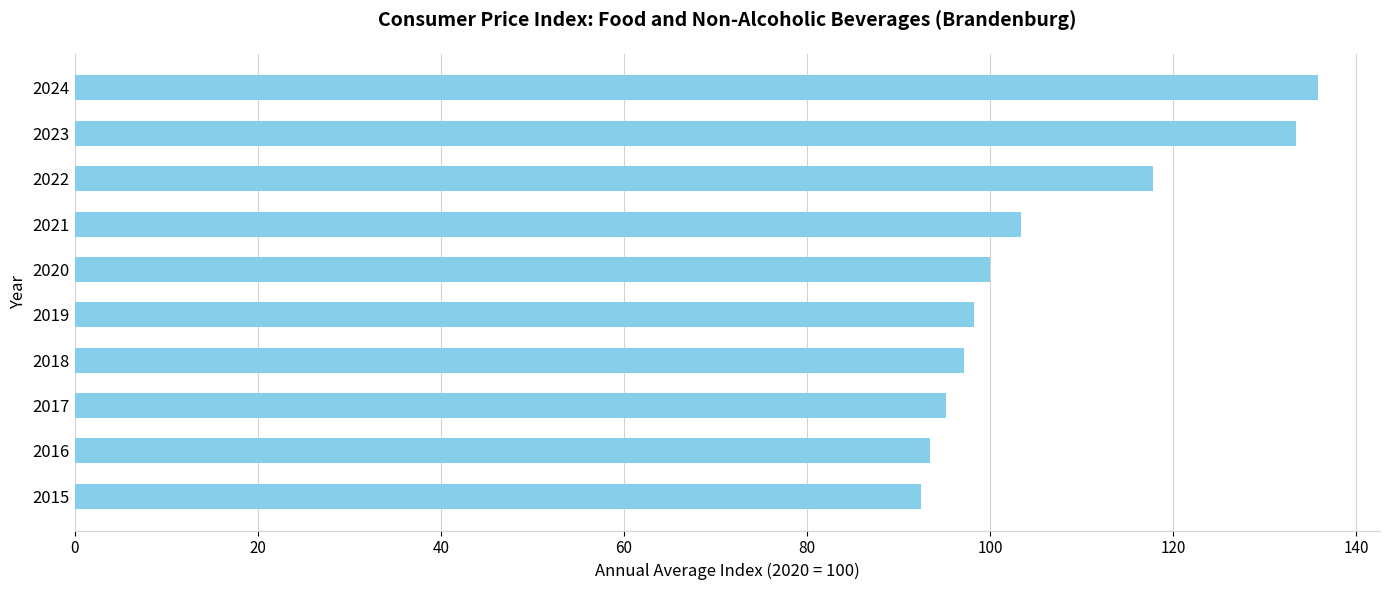

What is the minimum value shown in the chart?

92.5